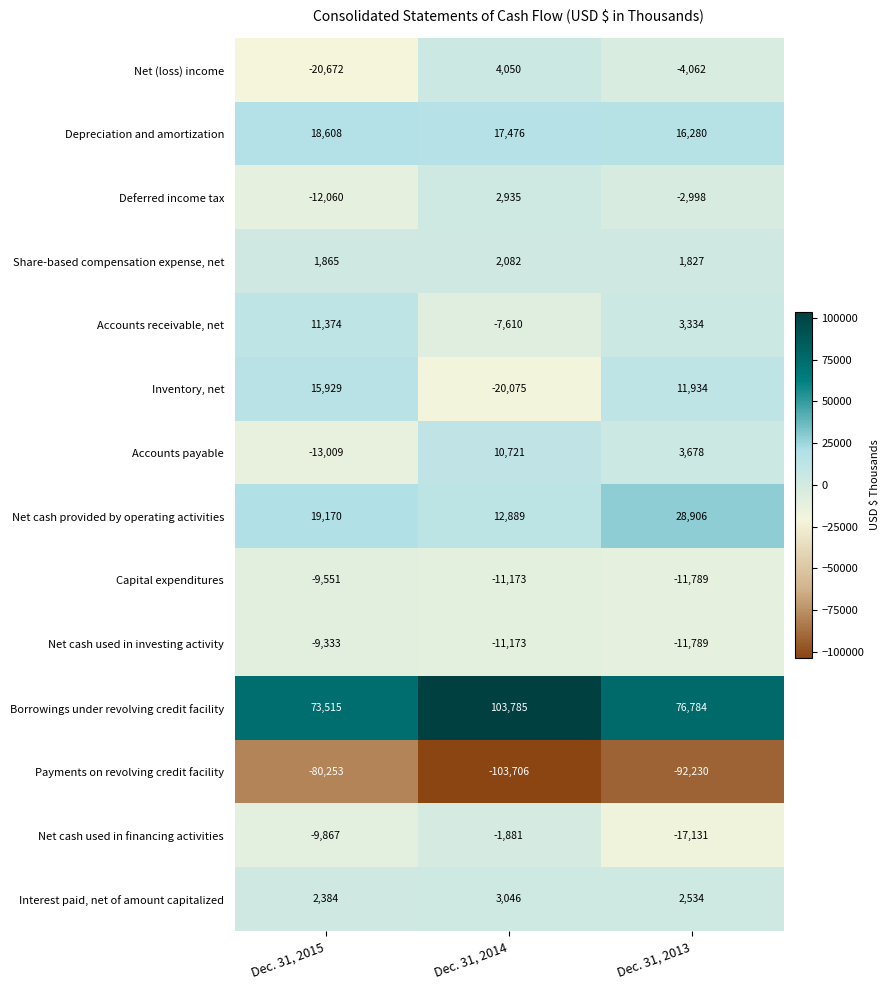

What is the average value of the Net cash used in financing activities series?

-9626